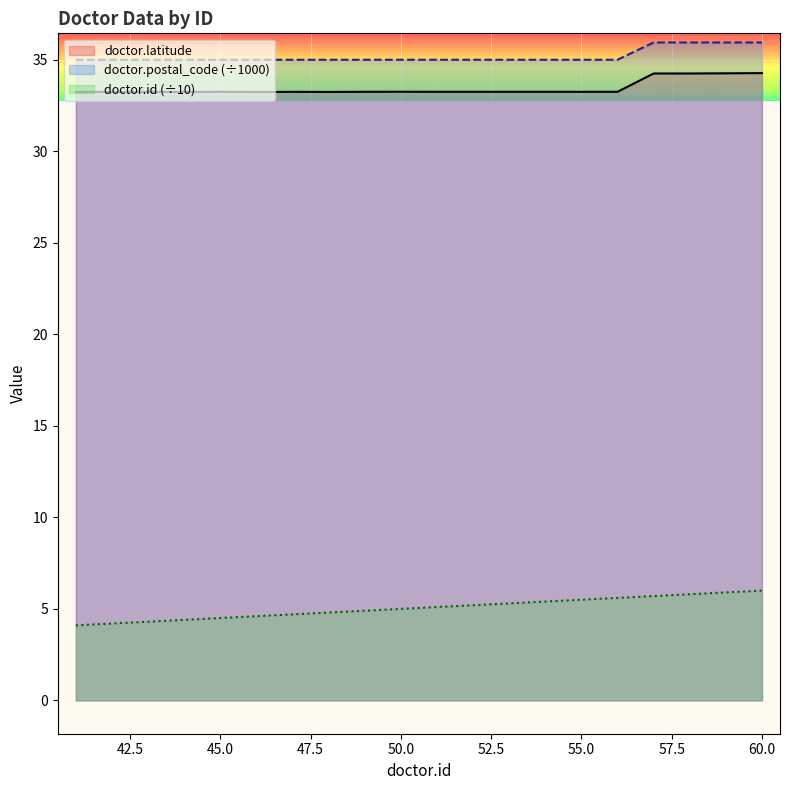

What is the difference between the maximum and minimum values in the doctor.postal_code series?

0.9